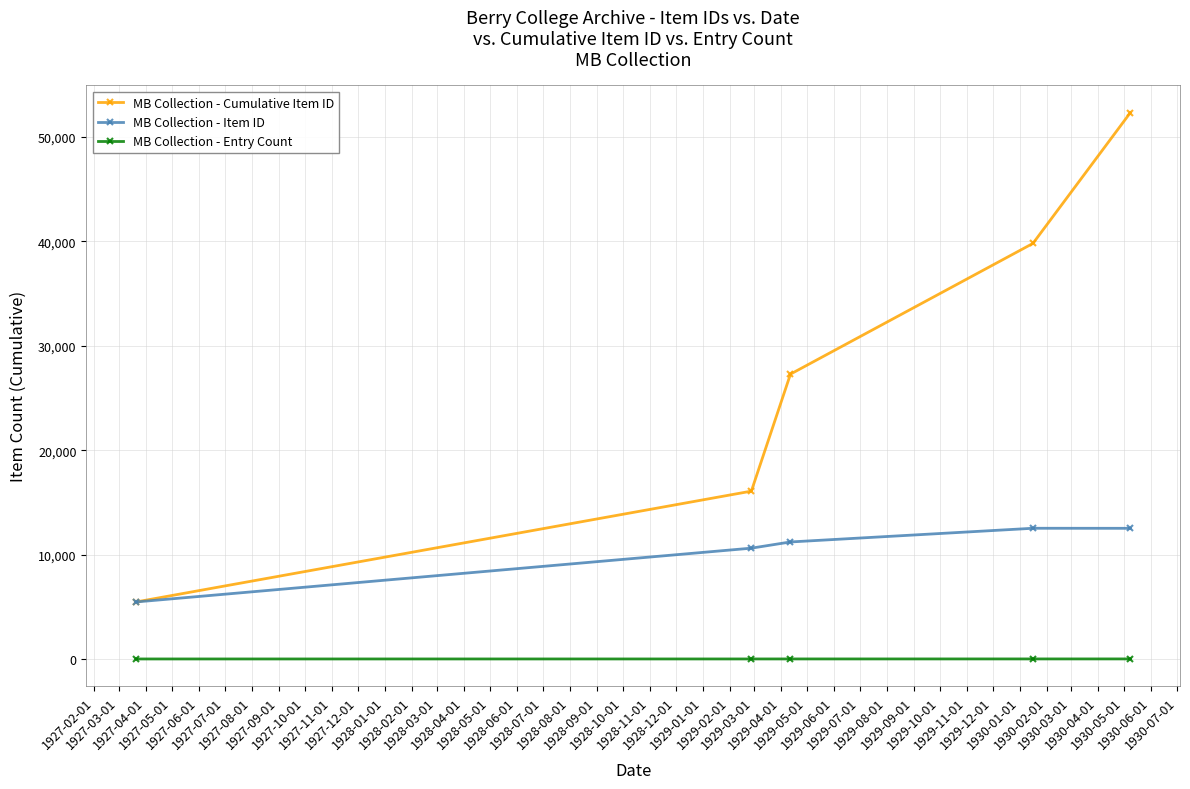

What is the lowest value of the MB Collection - Cumulative Item ID series?

5463